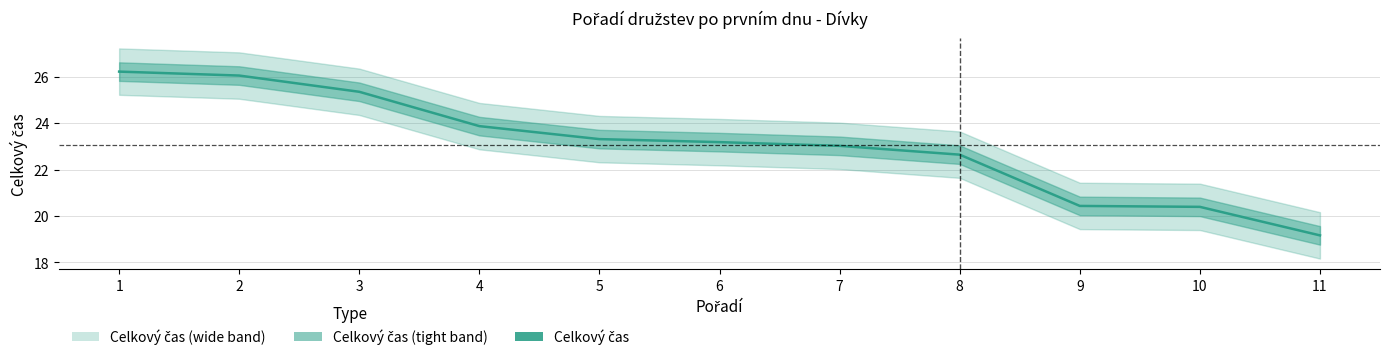

Which category has the lowest value across all series?

11